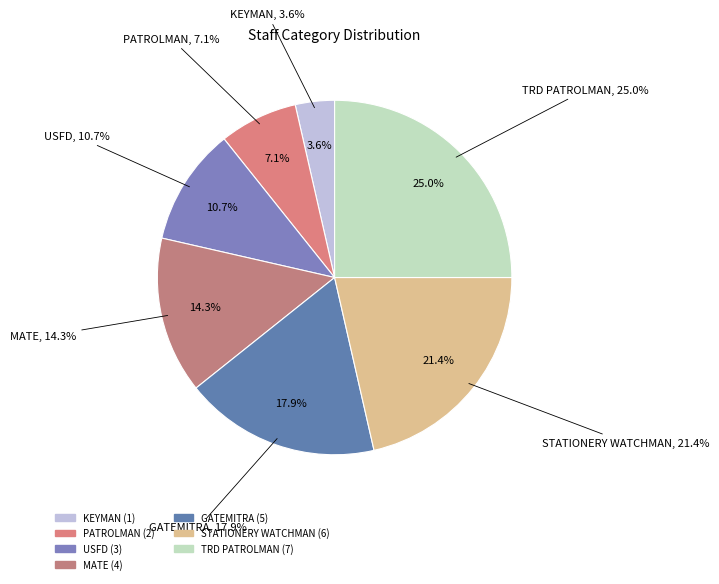

The STATIONERY WATCHMAN slice represents 34% of the pie. True or false?

False